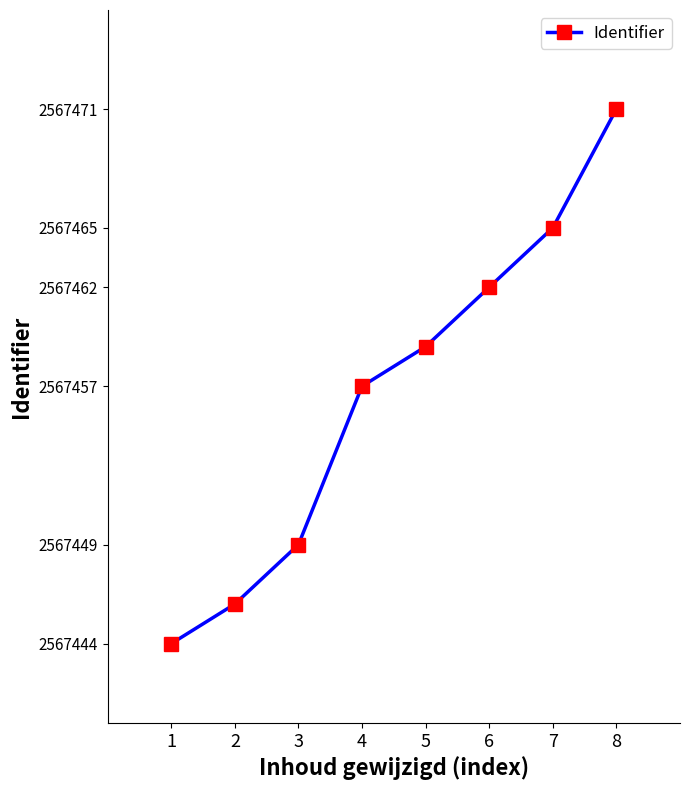

How many lines are shown in the chart?

1